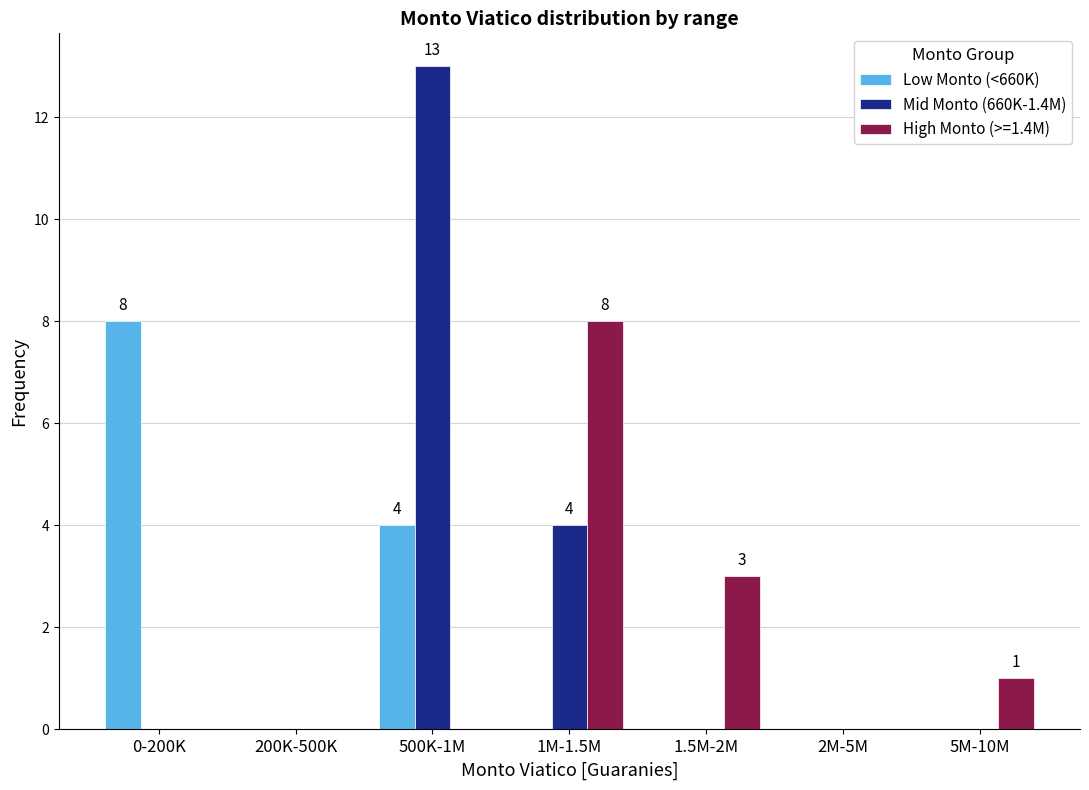

Reading right to left, what are all the values shown in this chart?

Low Monto (<660K): 0	0	0	0	4	0	8
Mid Monto (660K-1.4M): 0	0	0	4	13	0	0
High Monto (>=1.4M): 1	0	3	8	0	0	0